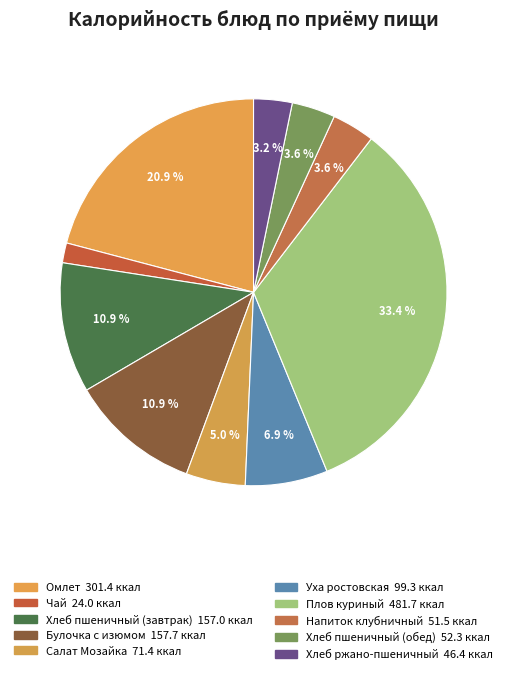

Is it true that Уха ростовская is 1% of the pie?

False